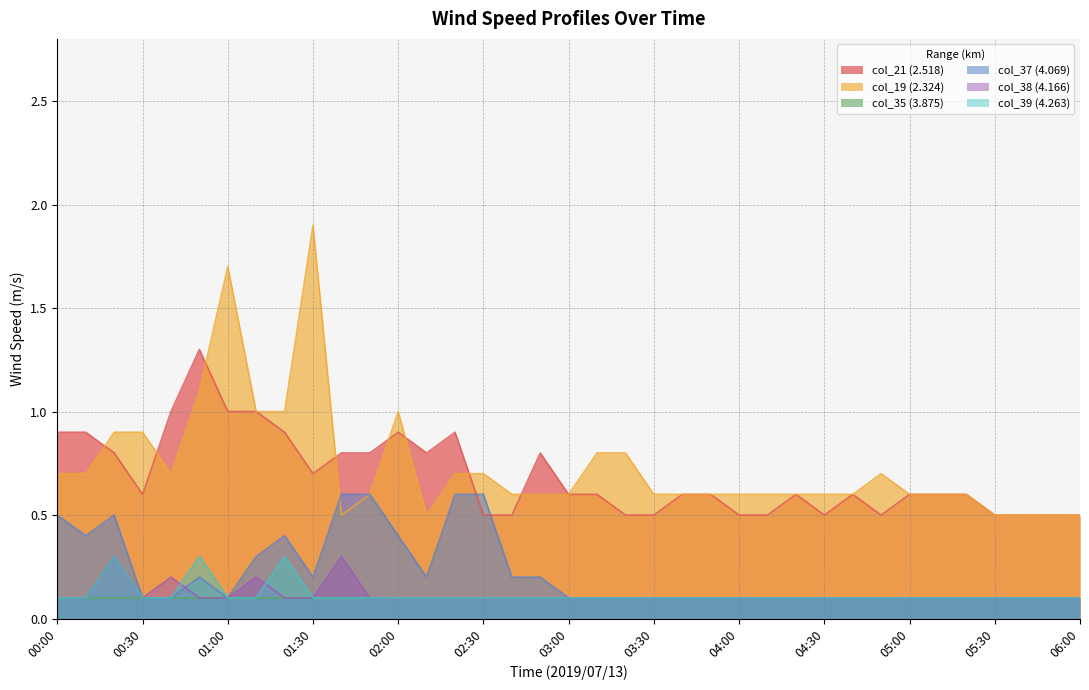

Which category has the highest value across all series?

01:30